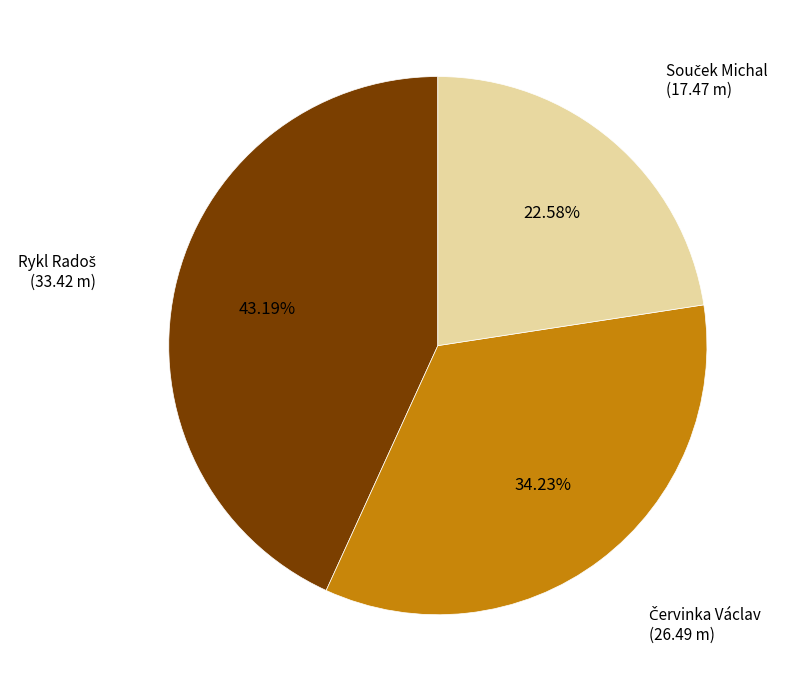

Is there any slice that represents more than half of the pie?

No